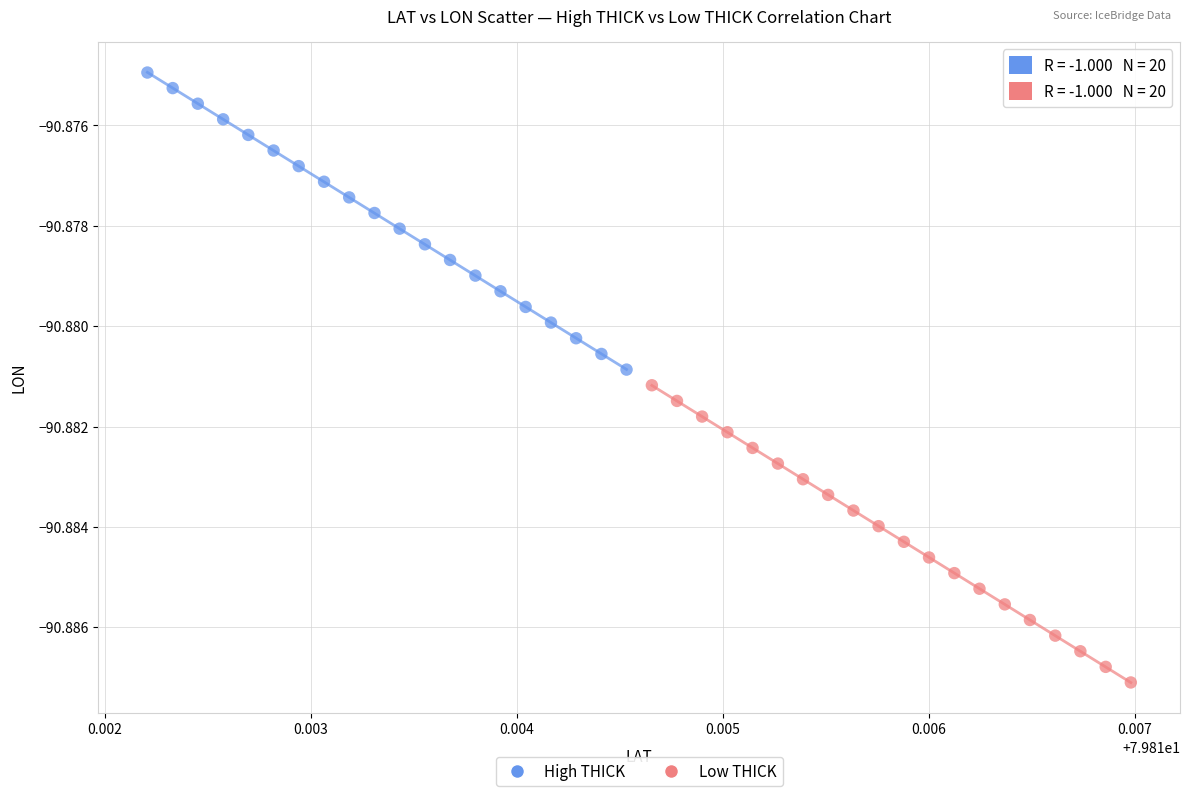

Which series has the widest spread of Y values?

Low THICK